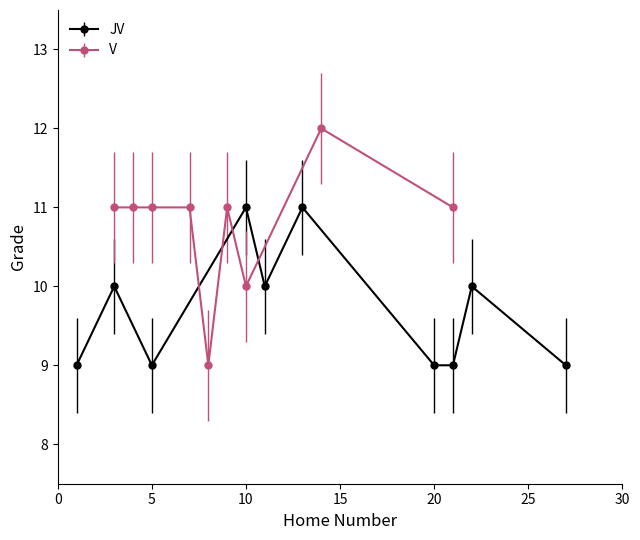

Reading right to left, extract all data points from this chart.

9	10	9	9	11	10	11	9	10	9